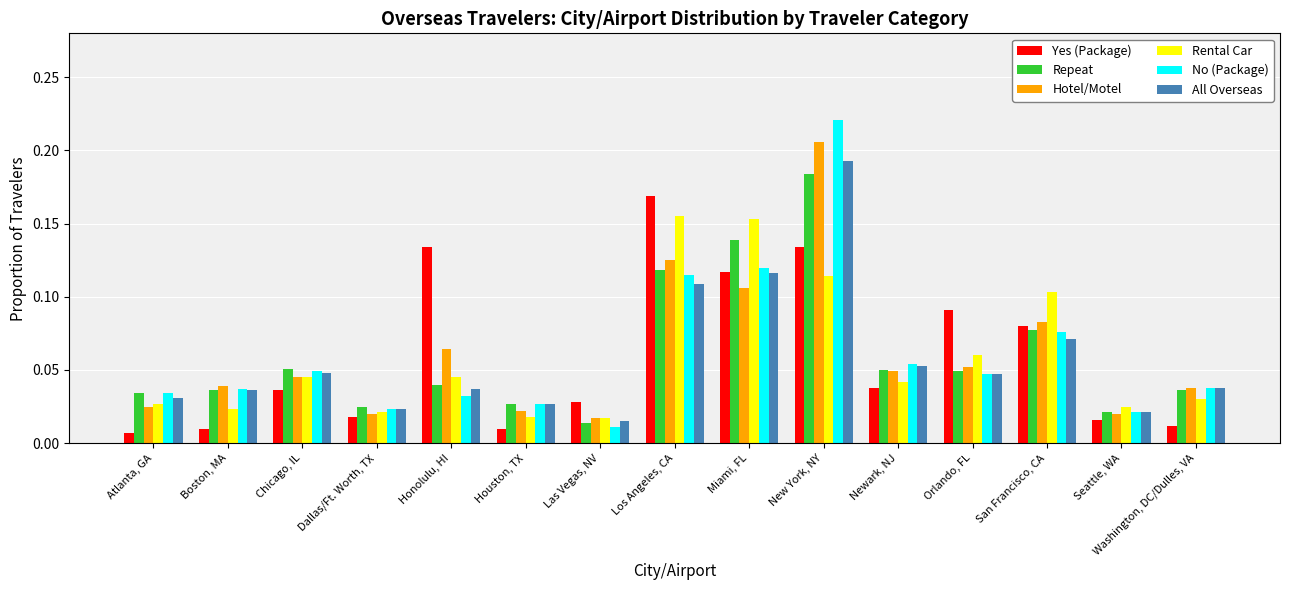

Which series has the widest spread of values?

No (Package)